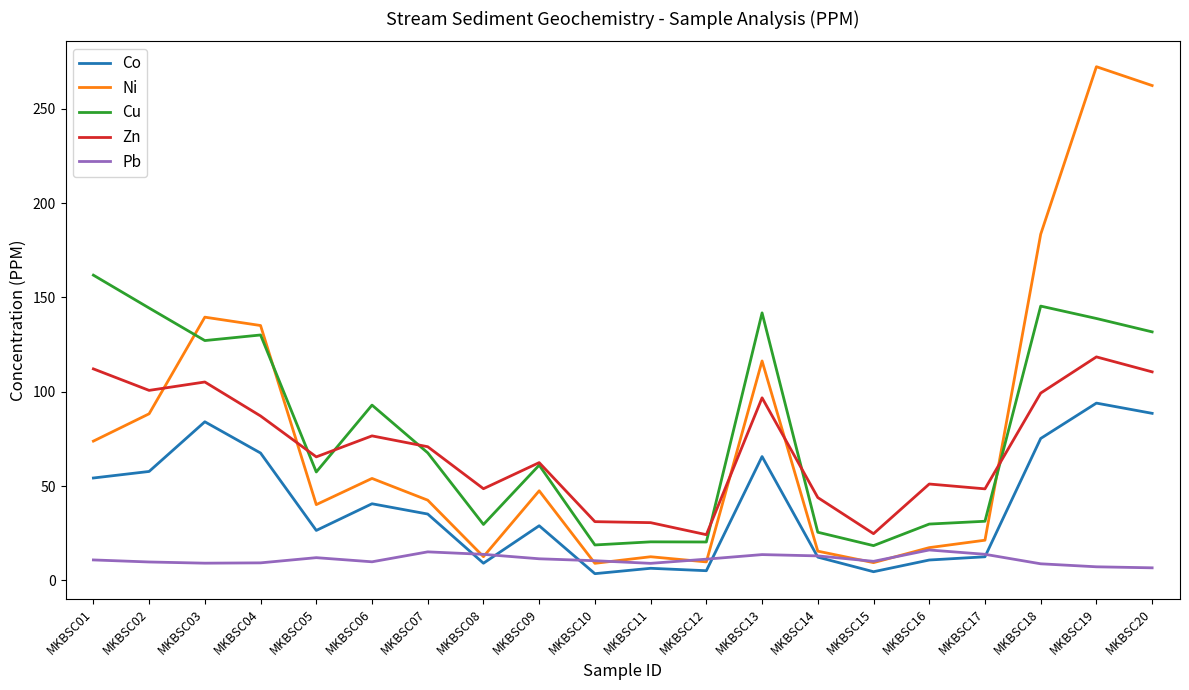

Which category has the highest value across all series?

MKBSC19